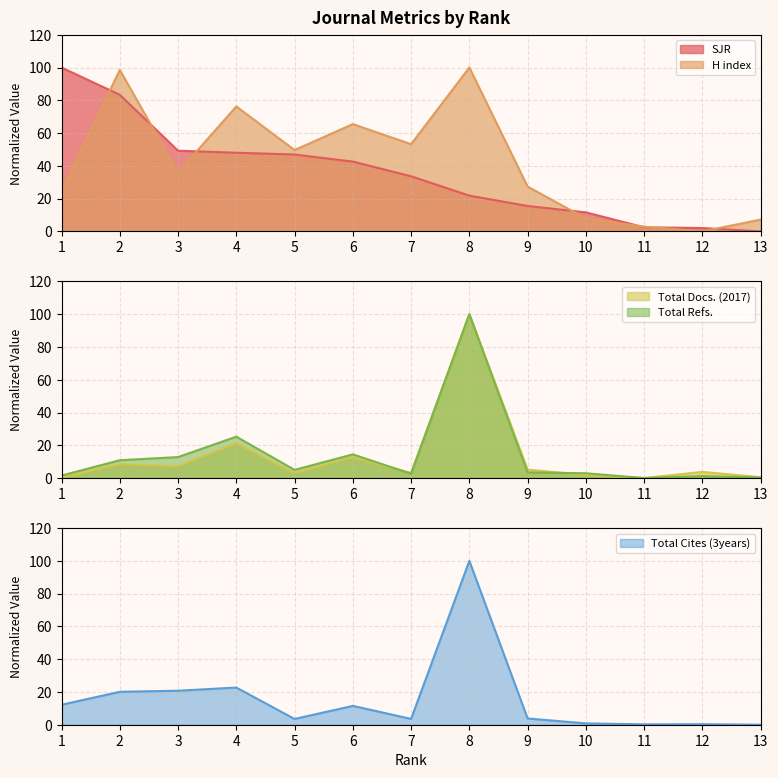

True or false: Total Refs. and SJR intersect in this chart.

True